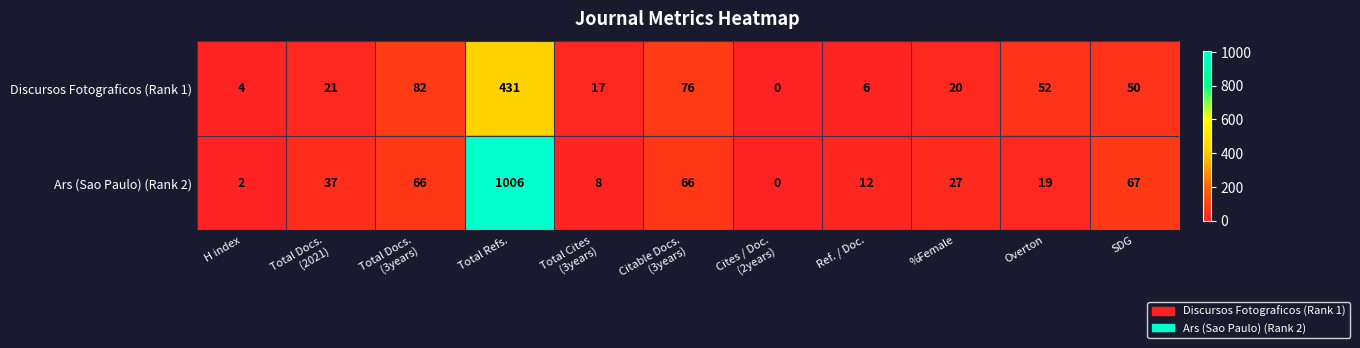

At which label does Ars (Sao Paulo) (Rank 2) reach its peak?

Total Refs.